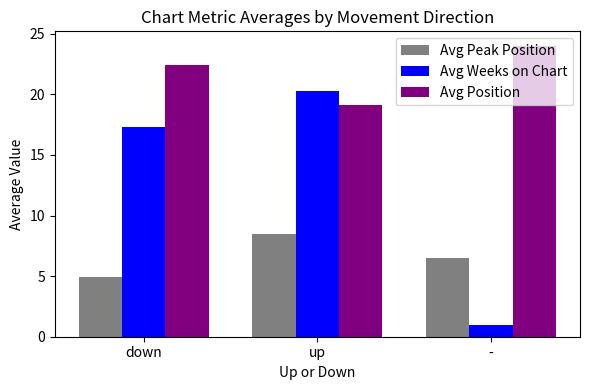

At how many categories does at least one series exceed 15?

3